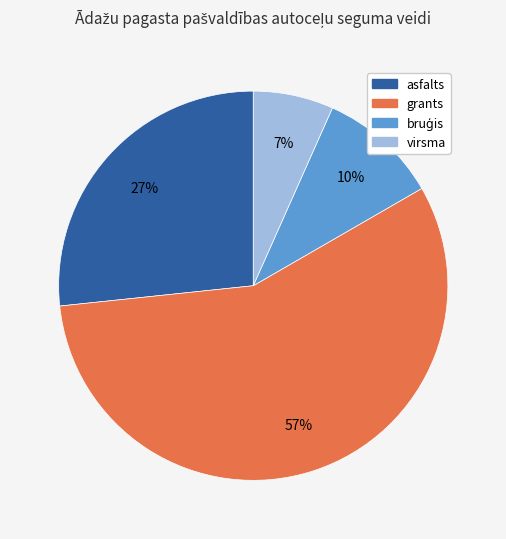

To the nearest percent, what is the average slice percentage?

25%